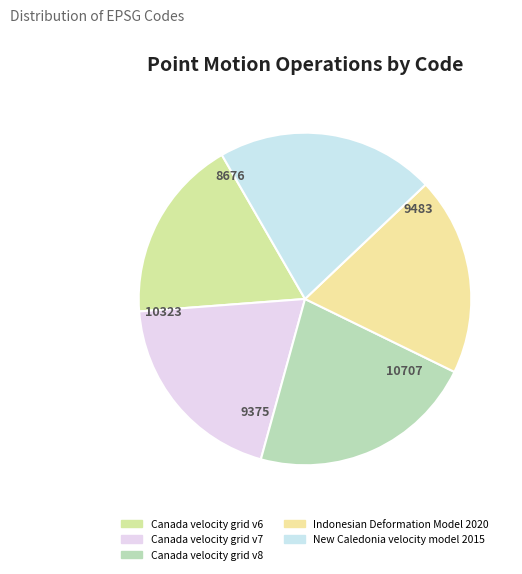

Which category has the biggest portion of the pie?

Canada velocity grid v8